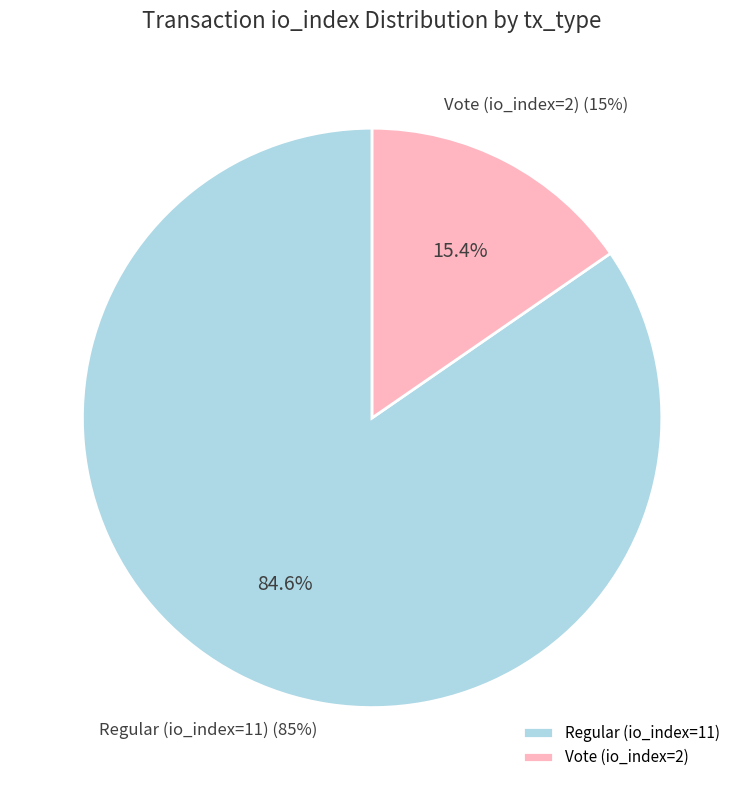

Is it true that Regular (io_index=11) is 99% of the pie?

False